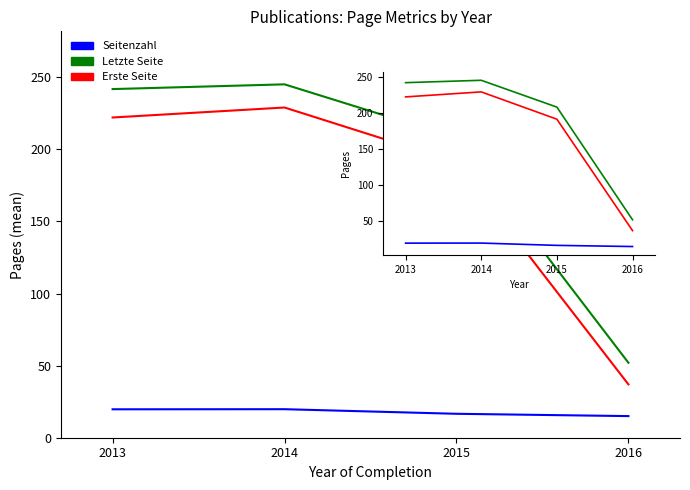

At 2014, list the series in order from largest to smallest.

Letzte Seite, Erste Seite, Seitenzahl